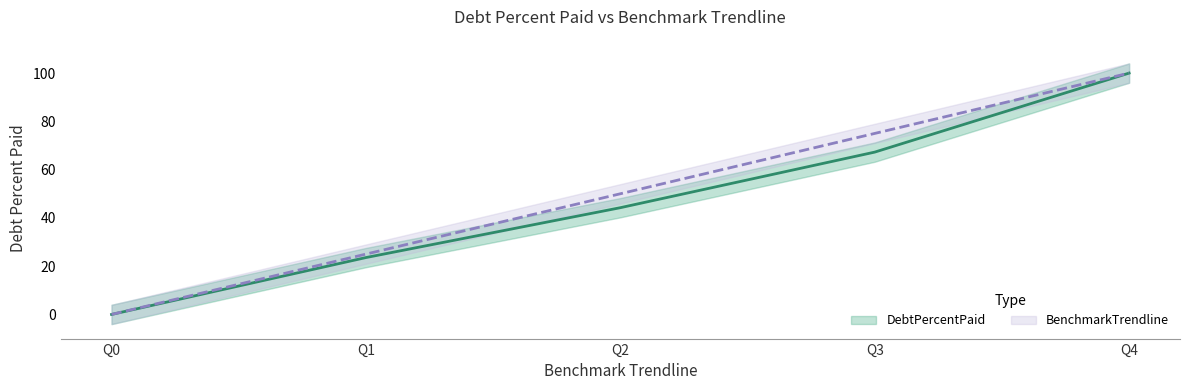

What is the sum of the BenchmarkTrendline values at Q4 and Q1?

125.0